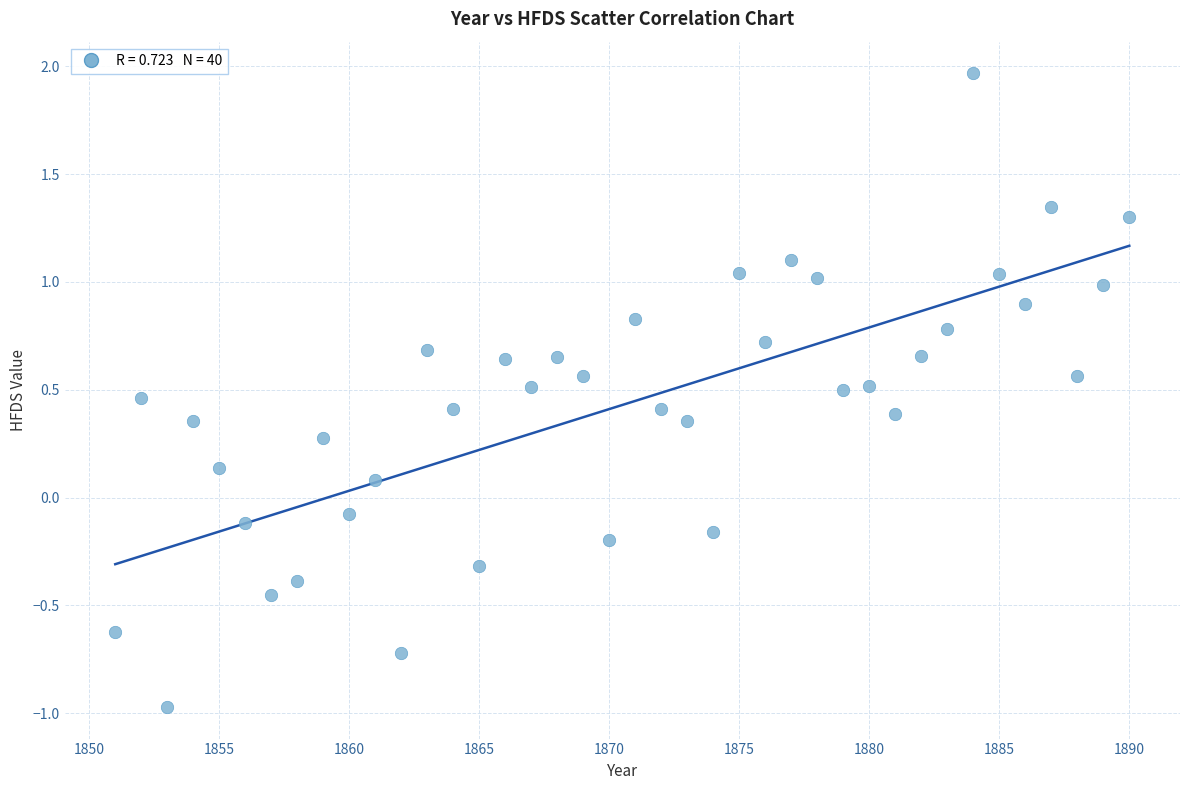

What is the range of Y values (max minus min)?

2.9